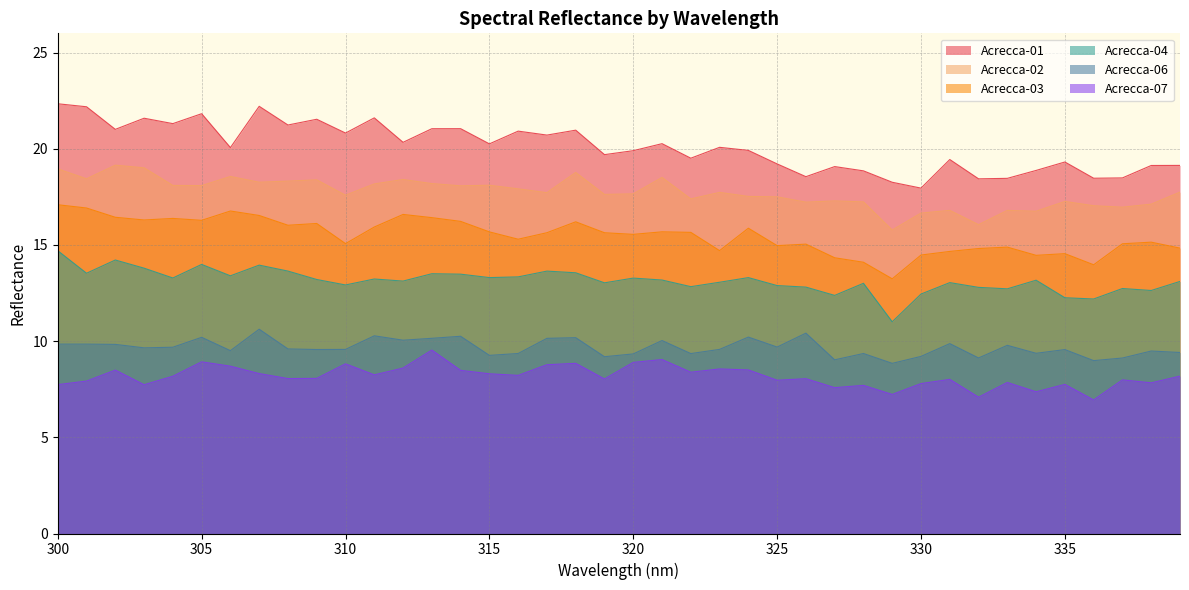

How many lines are shown in the chart?

6